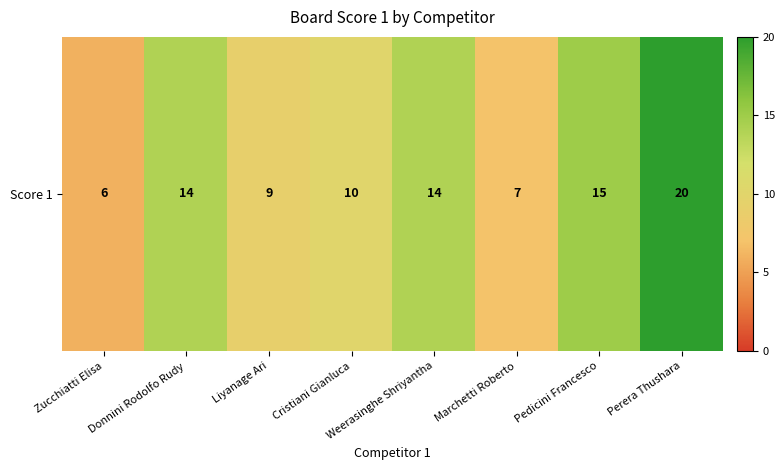

What is the difference between the second highest and minimum values?

9